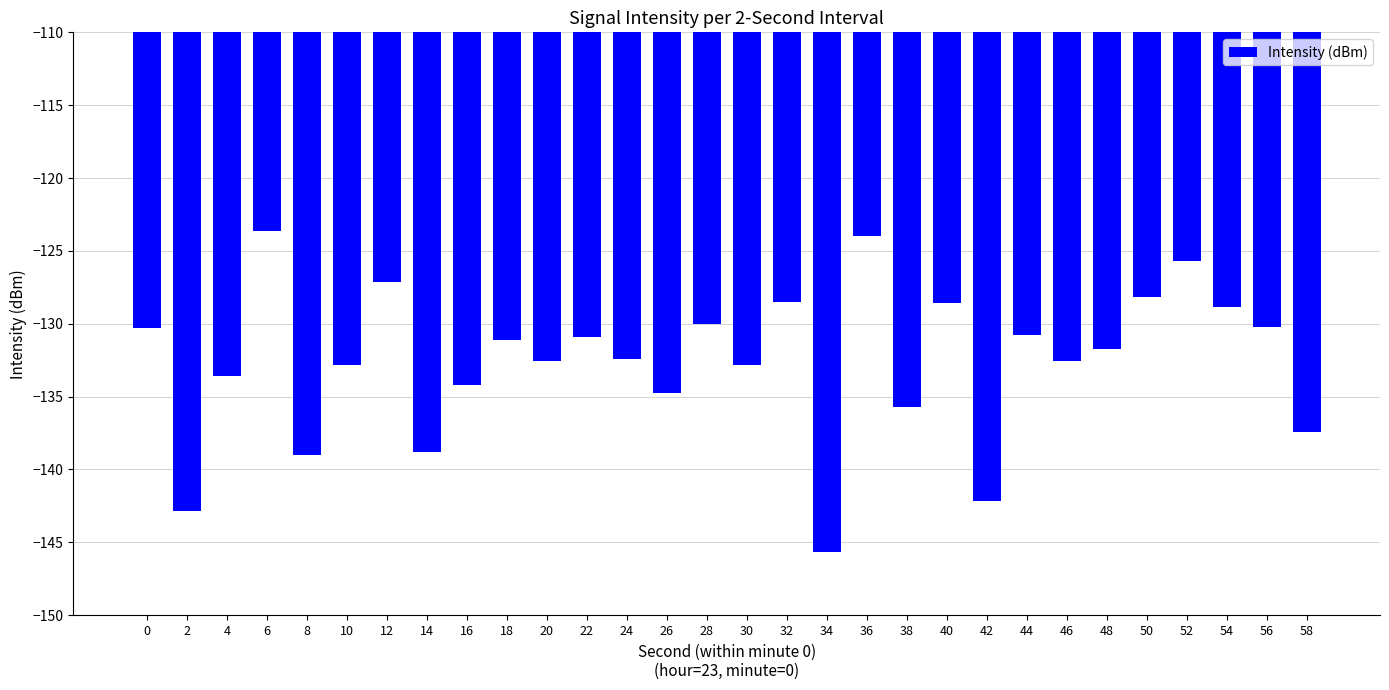

What is the difference between the values at 50 and 10?

4.7